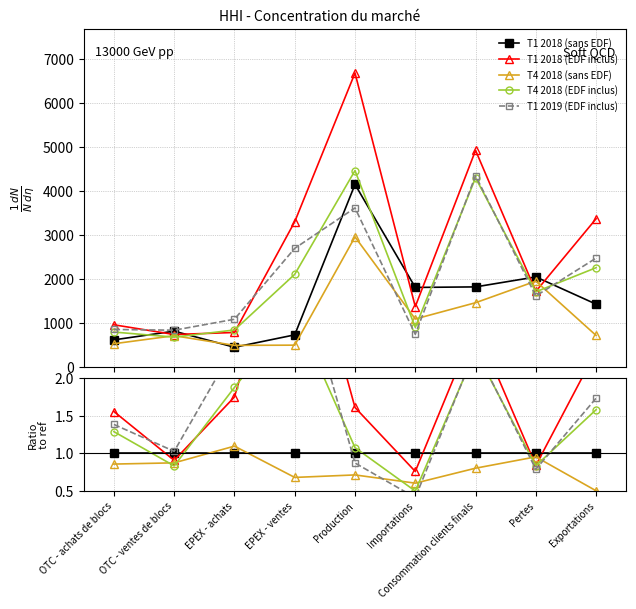

The T4 2018 (sans EDF) series shows 0.4 at OTC - ventes de blocs. True or false?

False